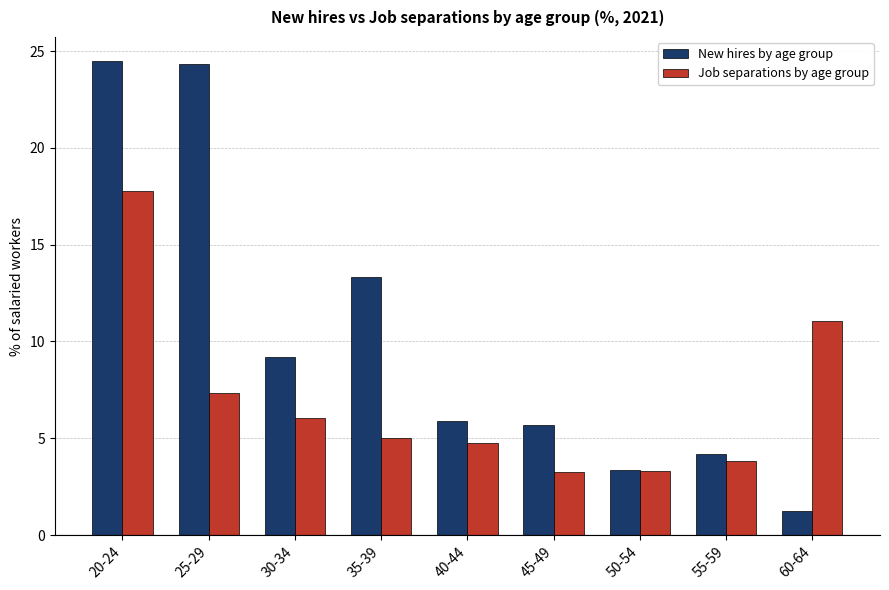

At which label is New hires by age group closest to 12?

35-39